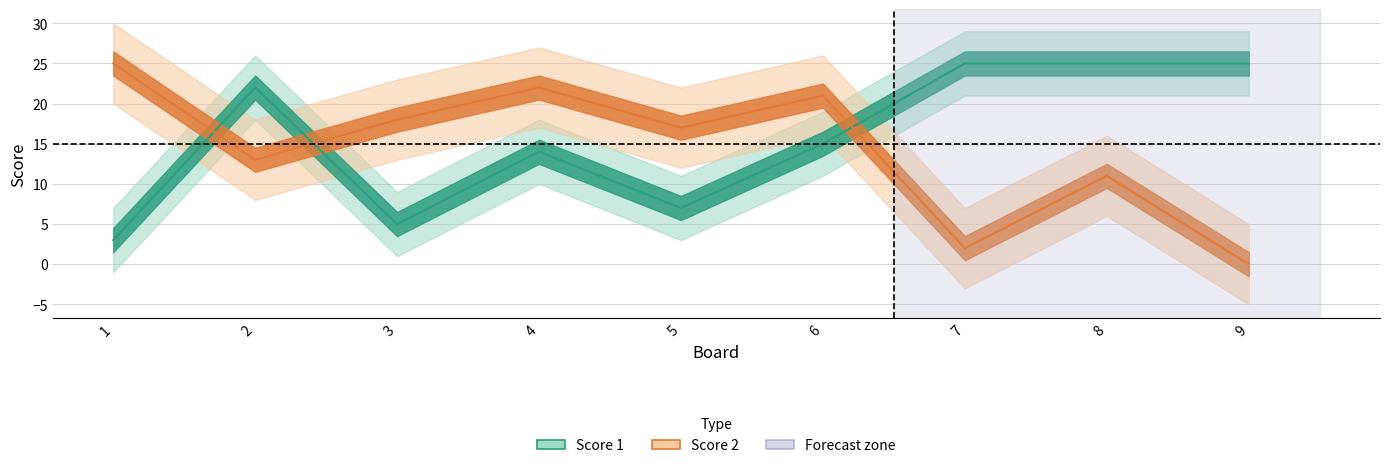

Does the chart display data point markers on the line(s)?

No